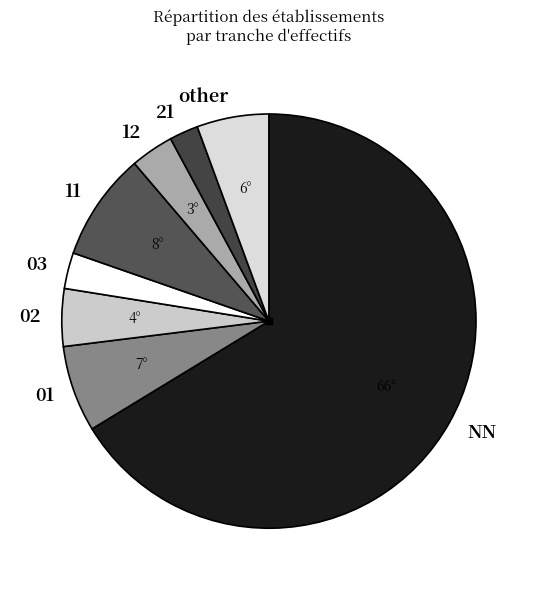

Rank the categories by value from highest to lowest.

NN, 11, 01, other, 02, 12, 03, 21